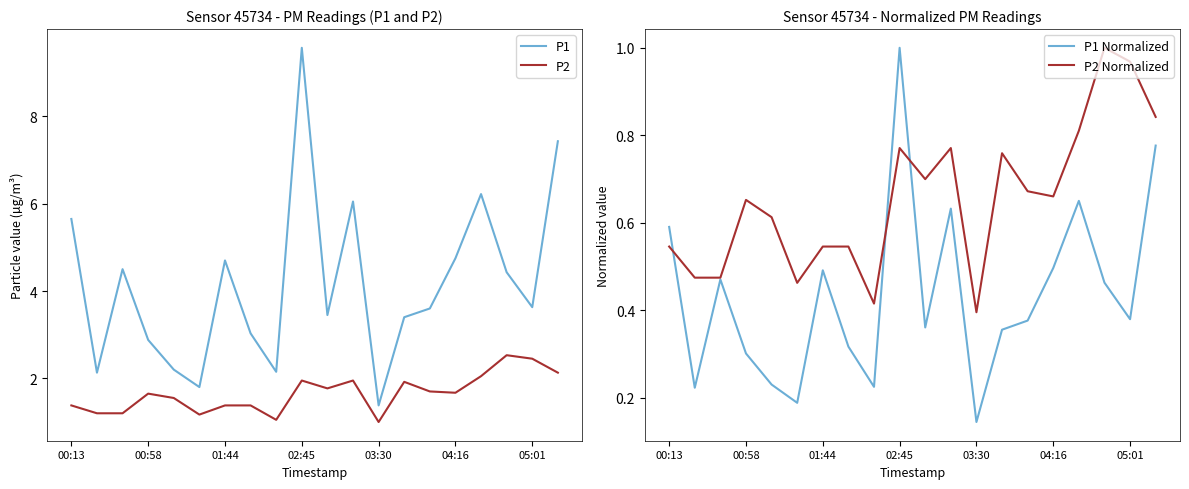

True or false: P2 and P1 cross at least once.

False